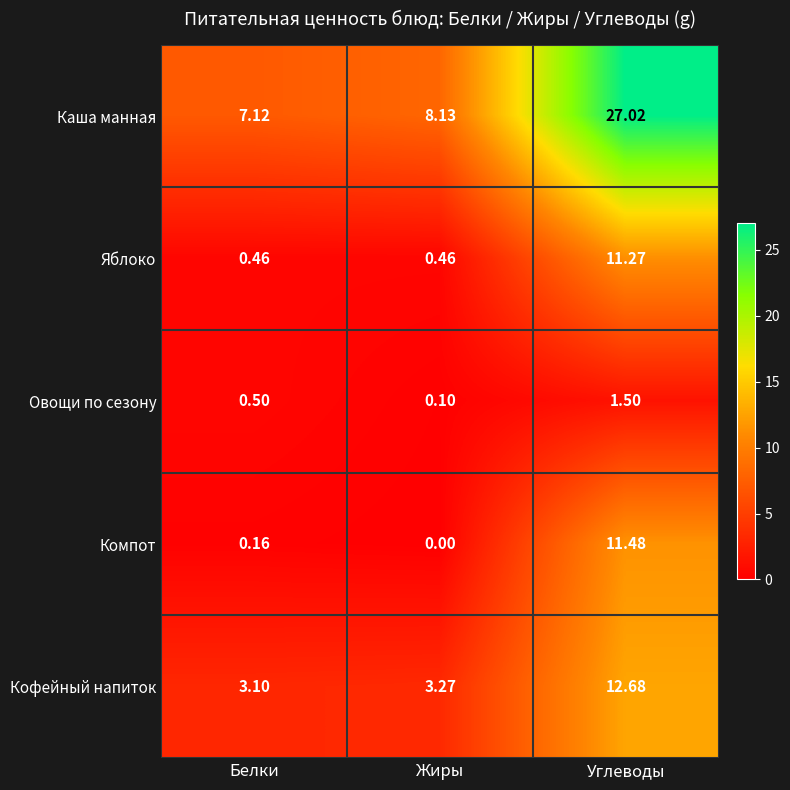

List the labels in order of Каша манная value, smallest first.

Белки, Жиры, Углеводы